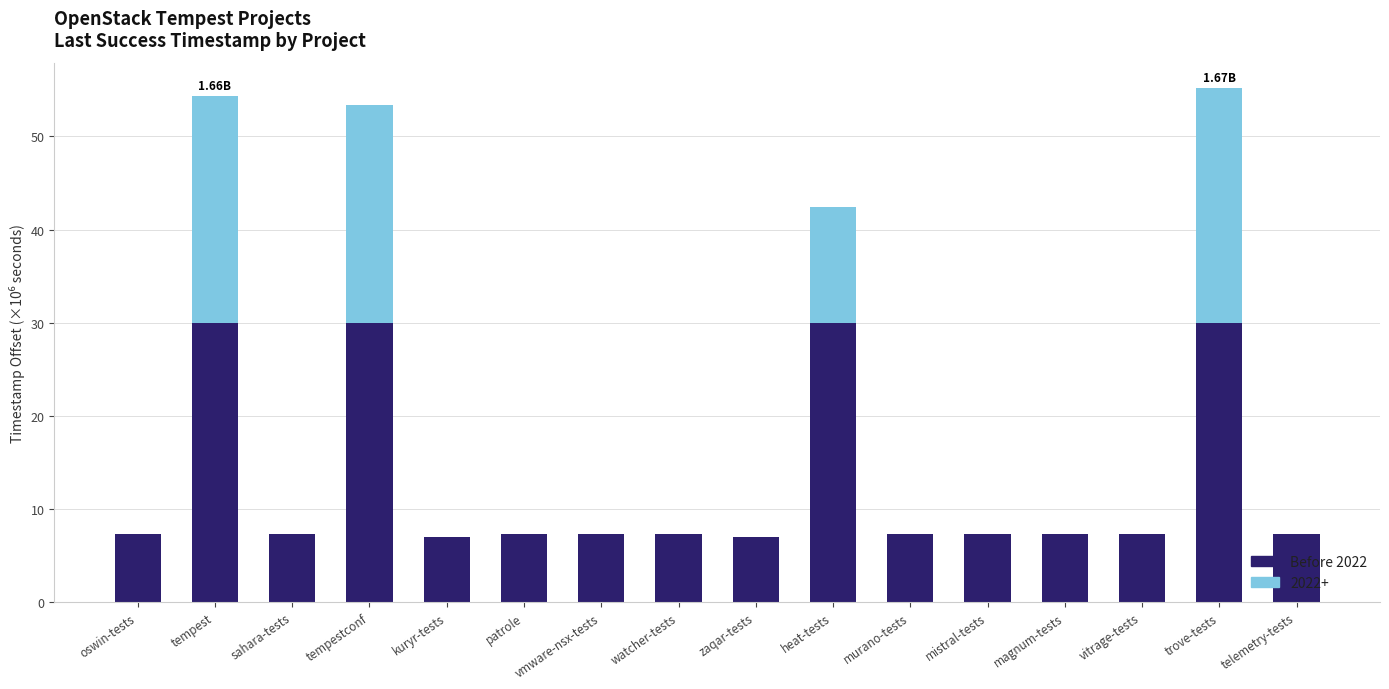

How many series are shown in this chart?

2